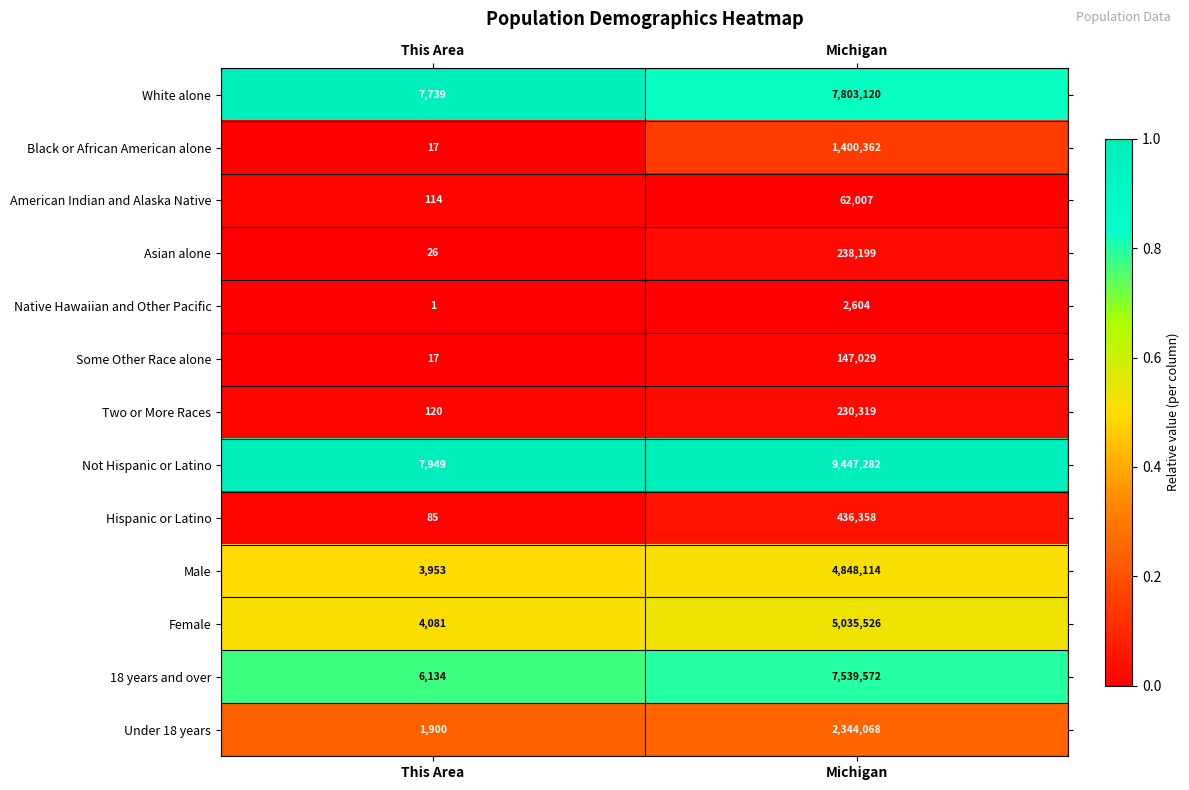

Rank the series by their maximum value, from lowest to highest.

Native Hawaiian and Other Pacific, American Indian and Alaska Native, Some Other Race alone, Two or More Races, Asian alone, Hispanic or Latino, Black or African American alone, Under 18 years, Male, Female, 18 years and over, White alone, Not Hispanic or Latino